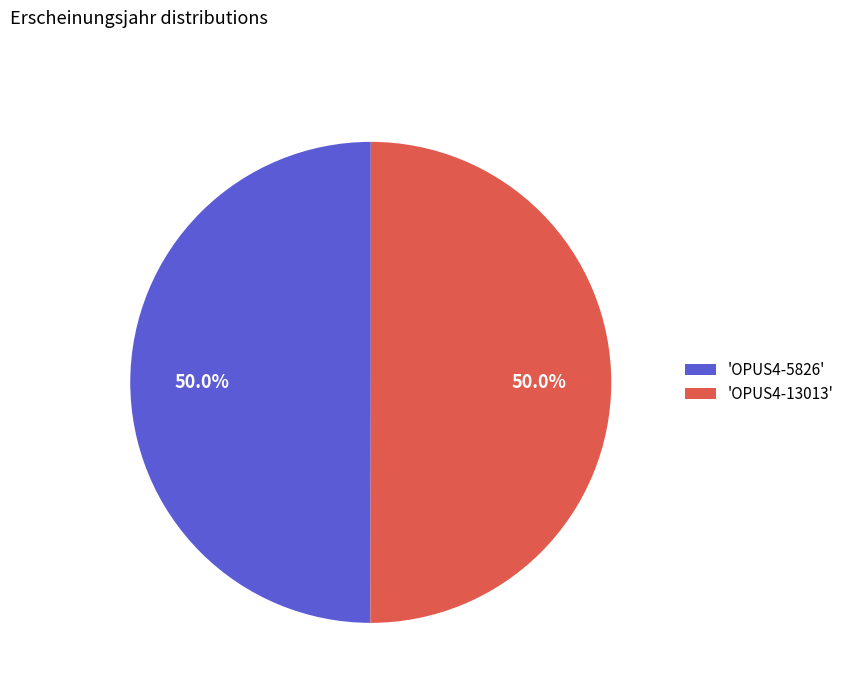

Approximately how many times larger is the value at 'OPUS4-5826' compared to 'OPUS4-13013'?

1.0